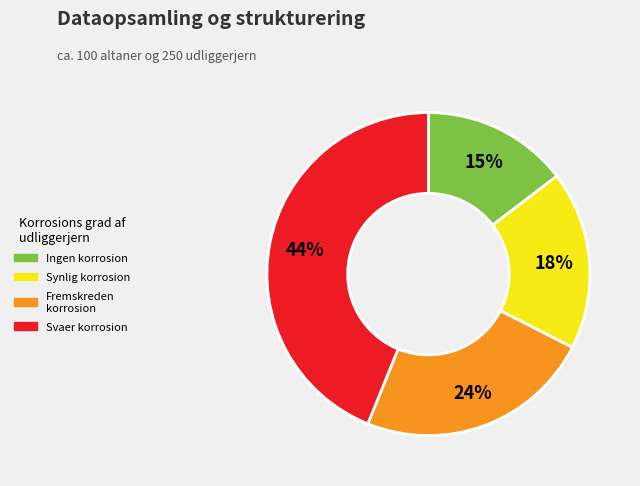

Is there any slice that represents more than half of the pie?

No